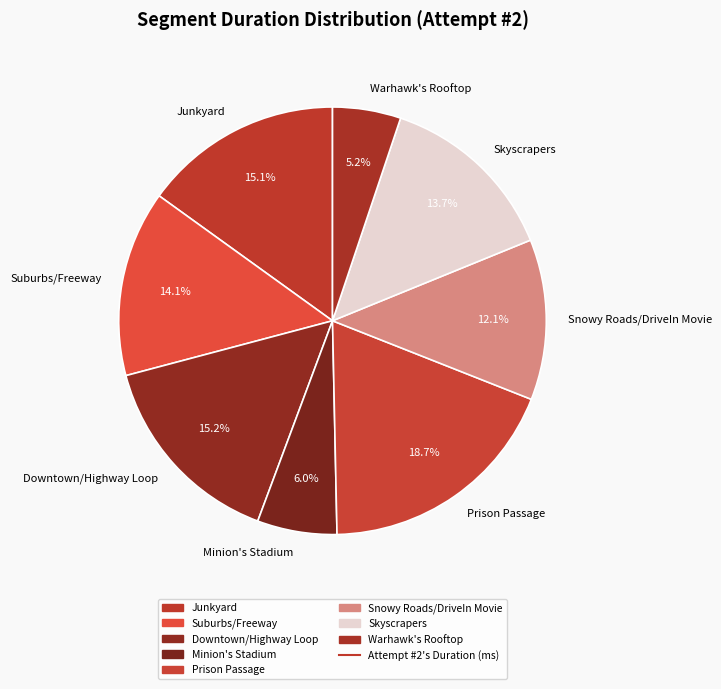

What portion of the pie excludes Skyscrapers?

86.3%